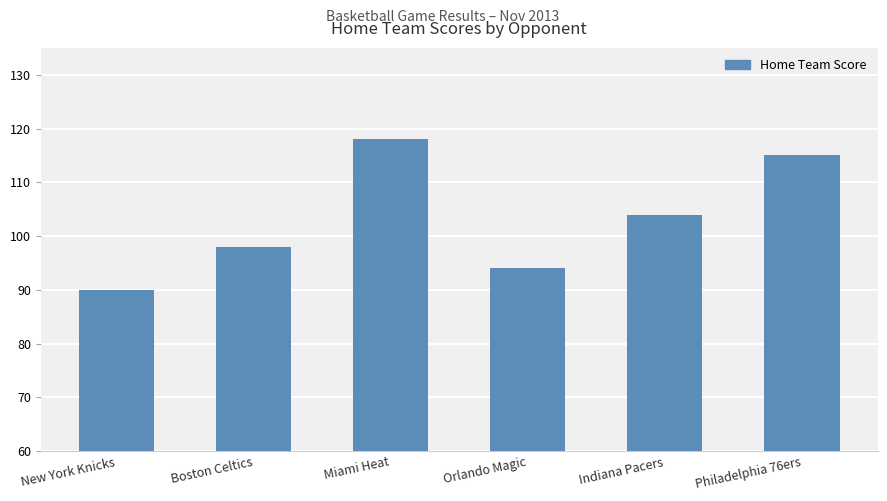

Between Orlando Magic and New York Knicks, which is larger?

Orlando Magic